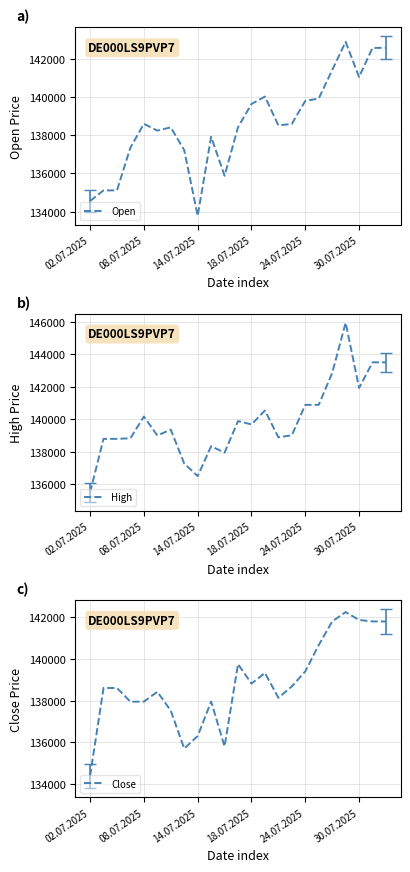

True or false: High has a value of 66053 at 08.07.2025.

False